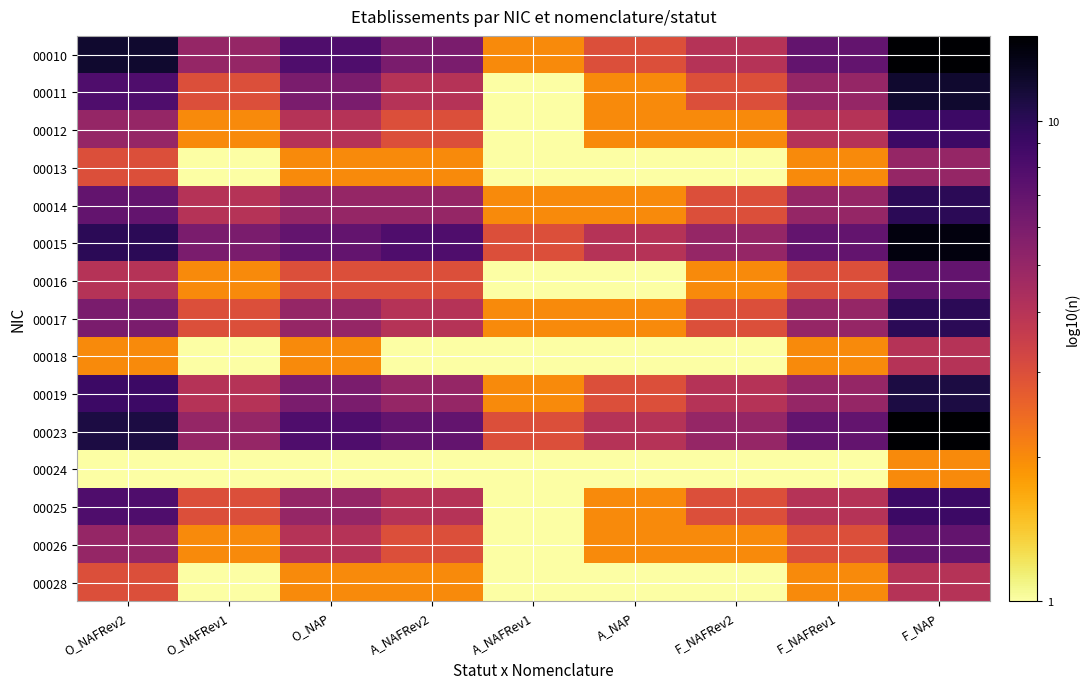

Reading left to right, list all the values displayed in this chart.

00010: O_NAFRev2=12	O_NAFRev1=5	O_NAP=8	A_NAFRev2=6	A_NAFRev1=2	A_NAP=3	F_NAFRev2=4	F_NAFRev1=7	F_NAP=15
00011: O_NAFRev2=8	O_NAFRev1=3	O_NAP=6	A_NAFRev2=4	A_NAFRev1=1	A_NAP=2	F_NAFRev2=3	F_NAFRev1=5	F_NAP=12
00012: O_NAFRev2=5	O_NAFRev1=2	O_NAP=4	A_NAFRev2=3	A_NAFRev1=1	A_NAP=2	F_NAFRev2=2	F_NAFRev1=4	F_NAP=9
00013: O_NAFRev2=3	O_NAFRev1=1	O_NAP=2	A_NAFRev2=2	A_NAFRev1=1	A_NAP=1	F_NAFRev2=1	F_NAFRev1=2	F_NAP=5
00014: O_NAFRev2=7	O_NAFRev1=4	O_NAP=5	A_NAFRev2=5	A_NAFRev1=2	A_NAP=2	F_NAFRev2=3	F_NAFRev1=5	F_NAP=10
00015: O_NAFRev2=10	O_NAFRev1=6	O_NAP=7	A_NAFRev2=8	A_NAFRev1=3	A_NAP=4	F_NAFRev2=5	F_NAFRev1=7	F_NAP=14
00016: O_NAFRev2=4	O_NAFRev1=2	O_NAP=3	A_NAFRev2=3	A_NAFRev1=1	A_NAP=1	F_NAFRev2=2	F_NAFRev1=3	F_NAP=7
00017: O_NAFRev2=6	O_NAFRev1=3	O_NAP=5	A_NAFRev2=4	A_NAFRev1=2	A_NAP=2	F_NAFRev2=3	F_NAFRev1=5	F_NAP=10
00018: O_NAFRev2=2	O_NAFRev1=1	O_NAP=2	A_NAFRev2=1	A_NAFRev1=1	A_NAP=1	F_NAFRev2=1	F_NAFRev1=2	F_NAP=4
00019: O_NAFRev2=9	O_NAFRev1=4	O_NAP=6	A_NAFRev2=5	A_NAFRev1=2	A_NAP=3	F_NAFRev2=4	F_NAFRev1=5	F_NAP=11
00023: O_NAFRev2=11	O_NAFRev1=5	O_NAP=8	A_NAFRev2=7	A_NAFRev1=3	A_NAP=4	F_NAFRev2=5	F_NAFRev1=7	F_NAP=15
00024: O_NAFRev2=1	O_NAFRev1=1	O_NAP=1	A_NAFRev2=1	A_NAFRev1=1	A_NAP=1	F_NAFRev2=1	F_NAFRev1=1	F_NAP=2
00025: O_NAFRev2=8	O_NAFRev1=3	O_NAP=5	A_NAFRev2=4	A_NAFRev1=1	A_NAP=2	F_NAFRev2=3	F_NAFRev1=4	F_NAP=9
00026: O_NAFRev2=5	O_NAFRev1=2	O_NAP=4	A_NAFRev2=3	A_NAFRev1=1	A_NAP=2	F_NAFRev2=2	F_NAFRev1=3	F_NAP=7
00028: O_NAFRev2=3	O_NAFRev1=1	O_NAP=2	A_NAFRev2=2	A_NAFRev1=1	A_NAP=1	F_NAFRev2=1	F_NAFRev1=2	F_NAP=4